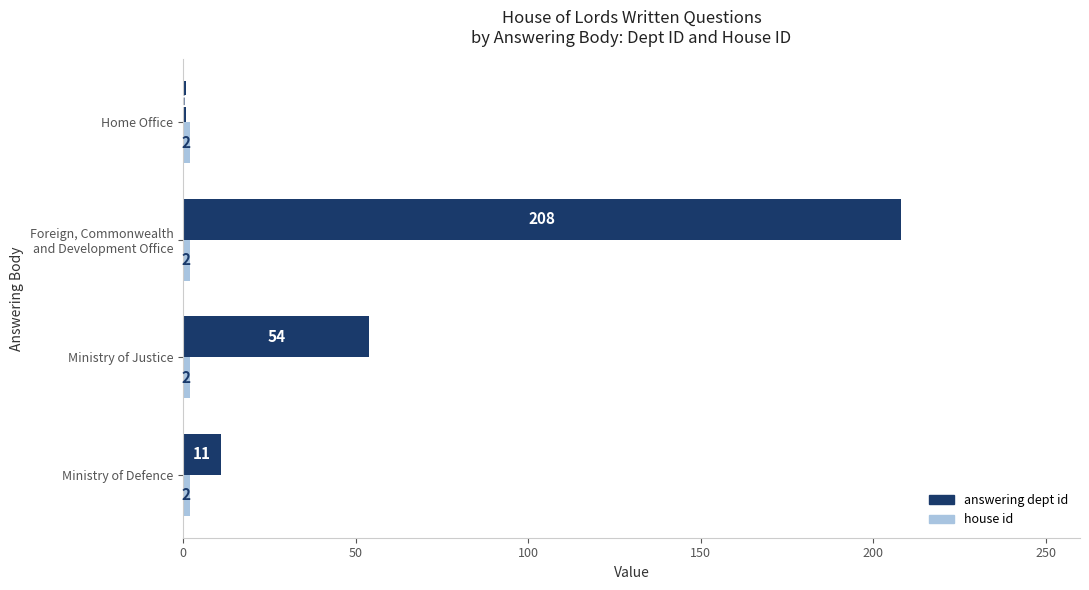

At which category is the sum across all series the highest?

Foreign, Commonwealth
and Development Office